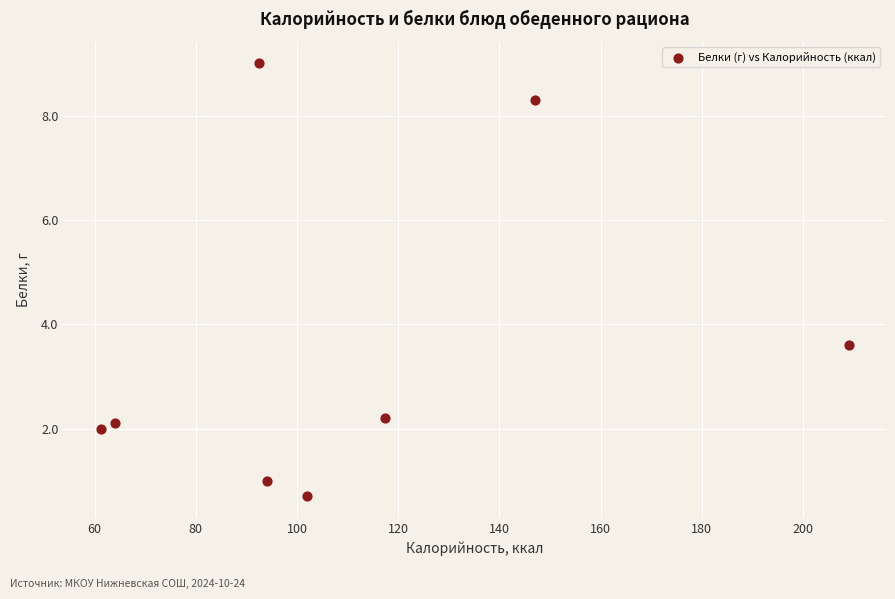

What Y value in the scatter plot is closest to 4?

3.6